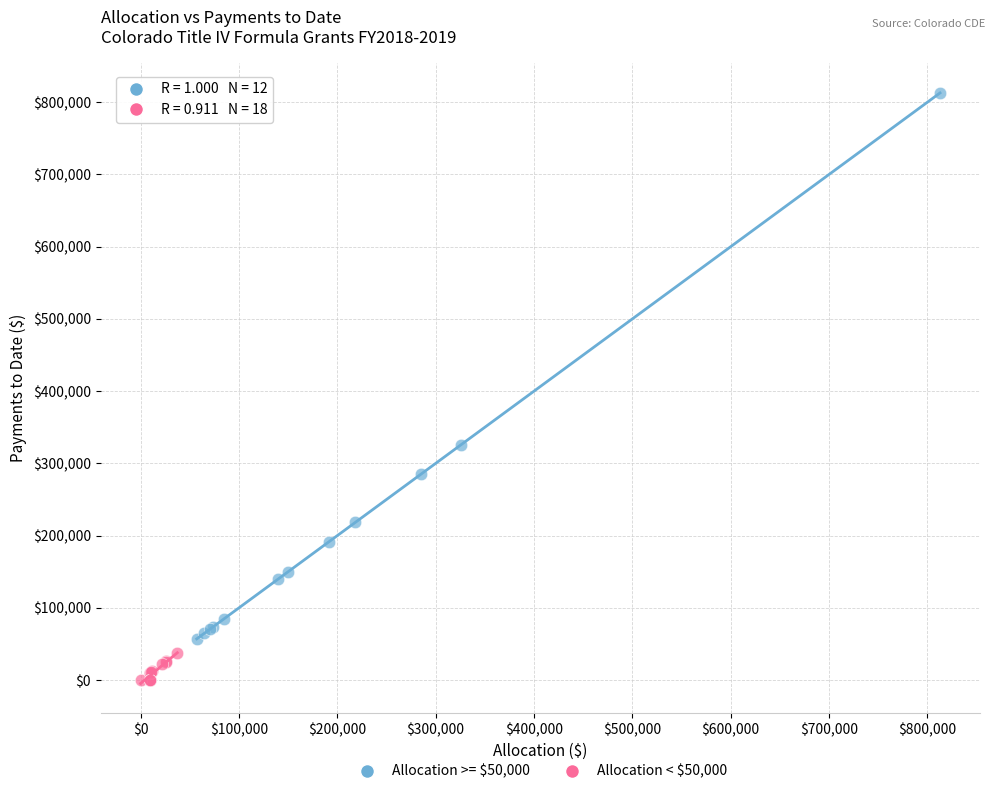

Which series has the widest spread of Y values?

Allocation >= $50,000